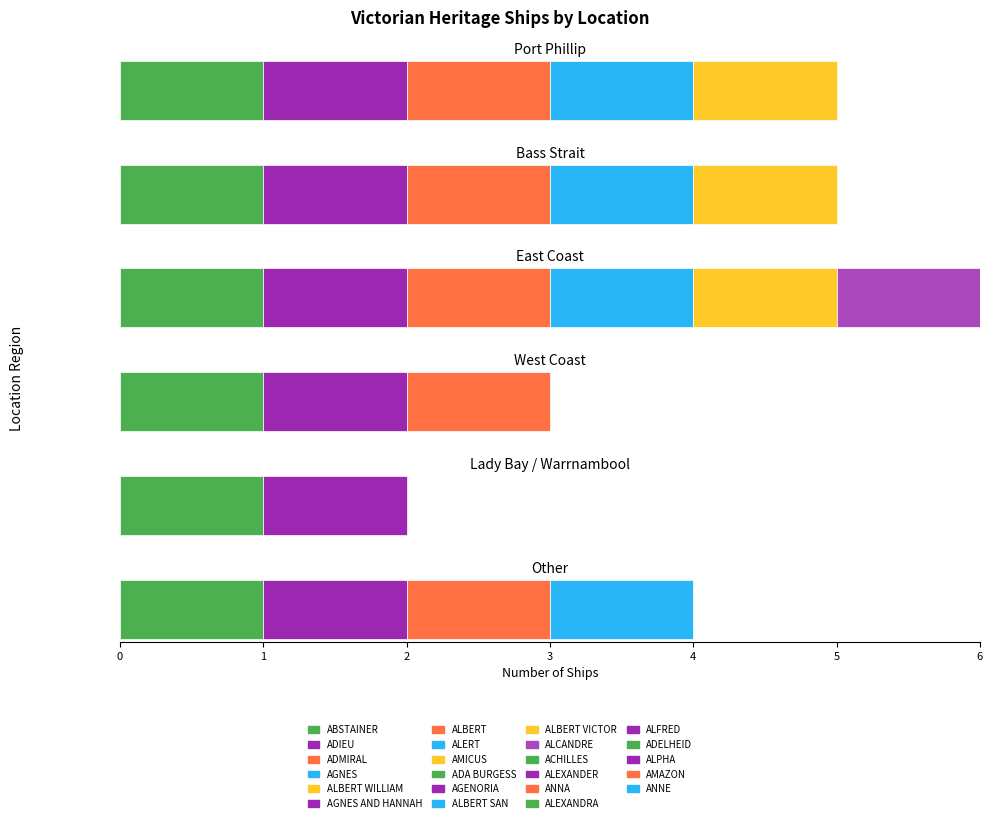

How many bars are there in total?

6